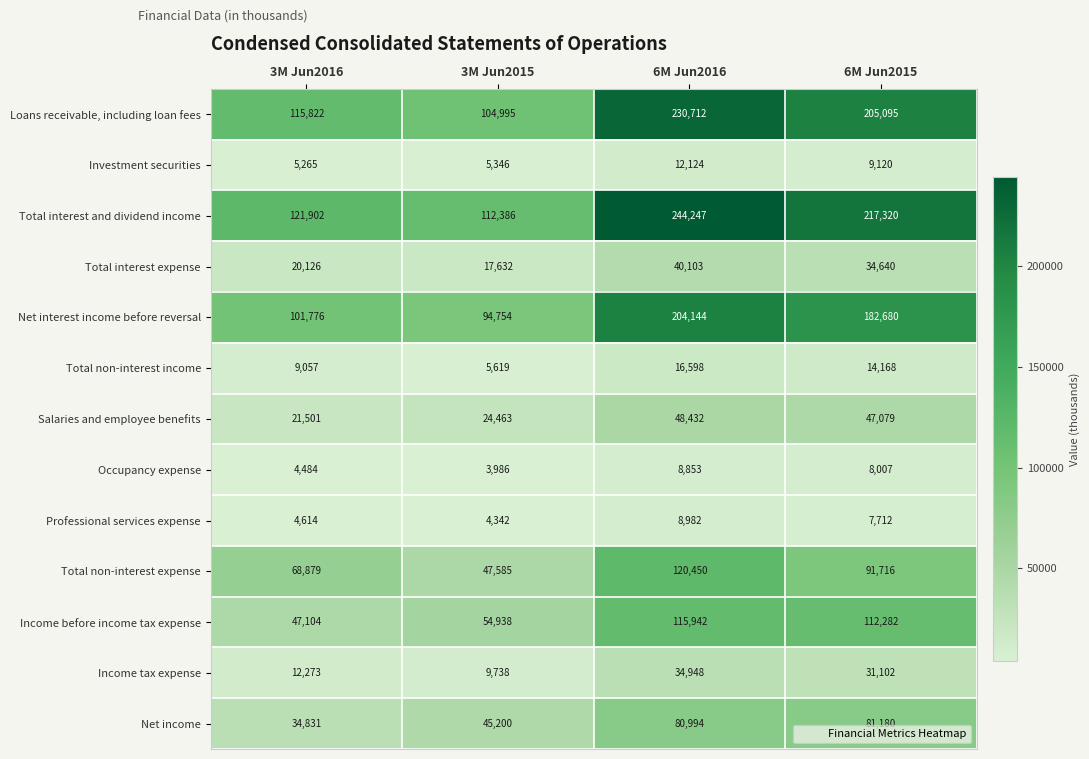

Which series has the largest total across all categories?

Total interest and dividend income